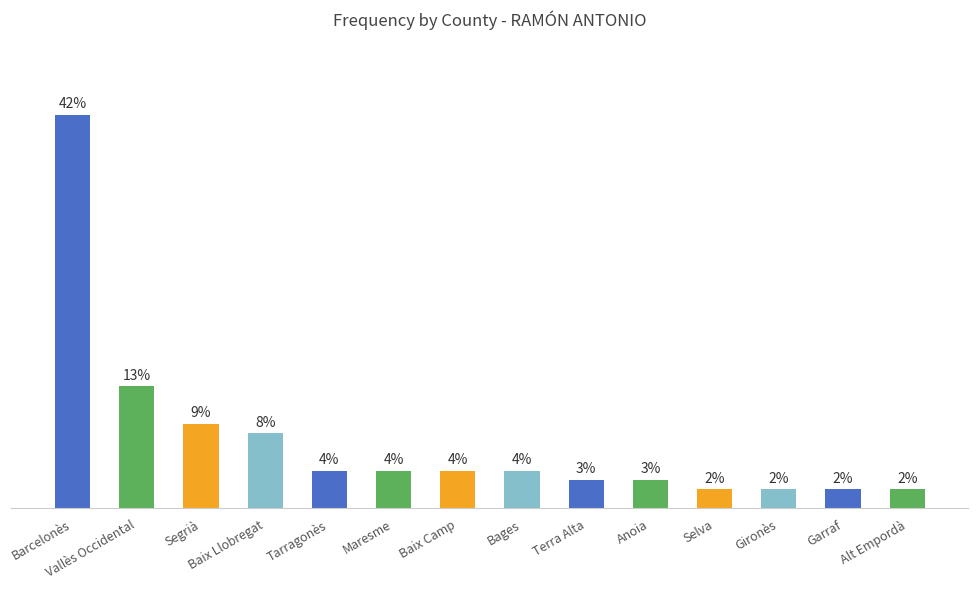

Between Barcelonès and Vallès Occidental, which is larger?

Barcelonès